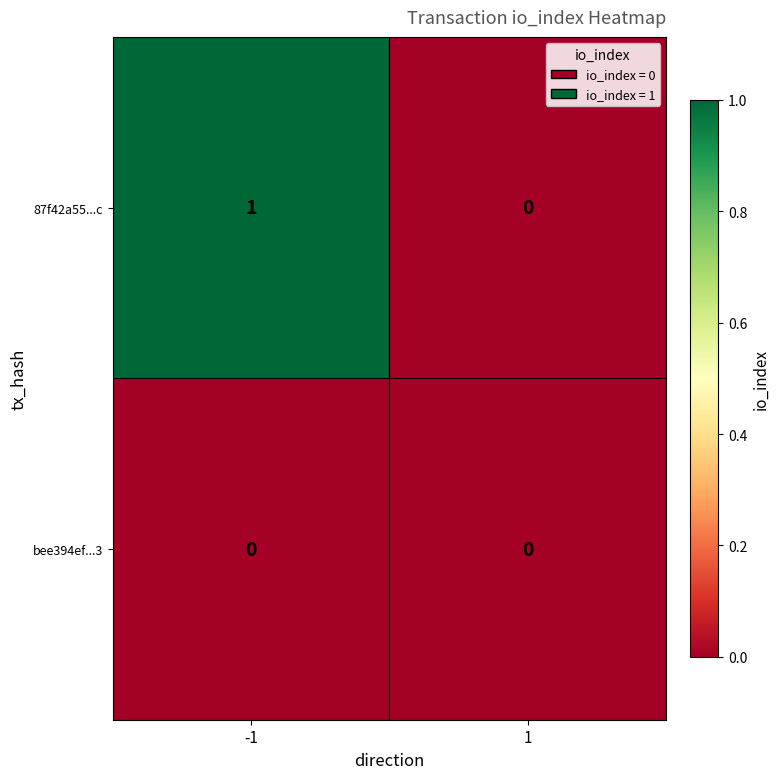

Is it true that 87f42a55...c equals 1 at -1?

True